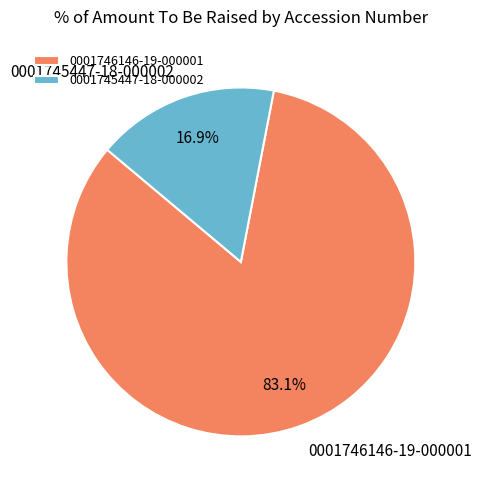

What is the largest slice in the pie chart?

0001746146-19-000001